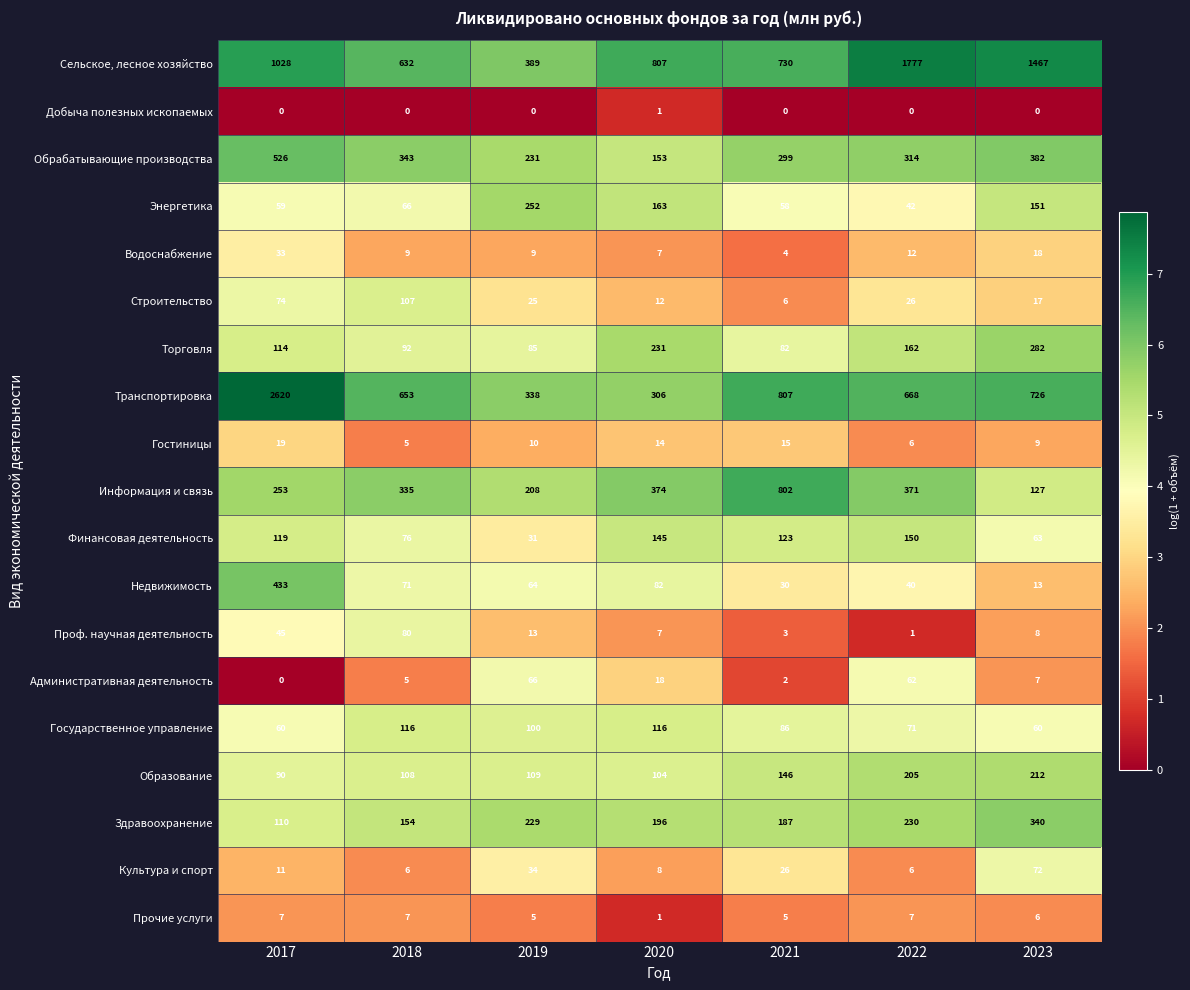

Between 2017 and 2022, which series saw the biggest shift?

Транспортировка